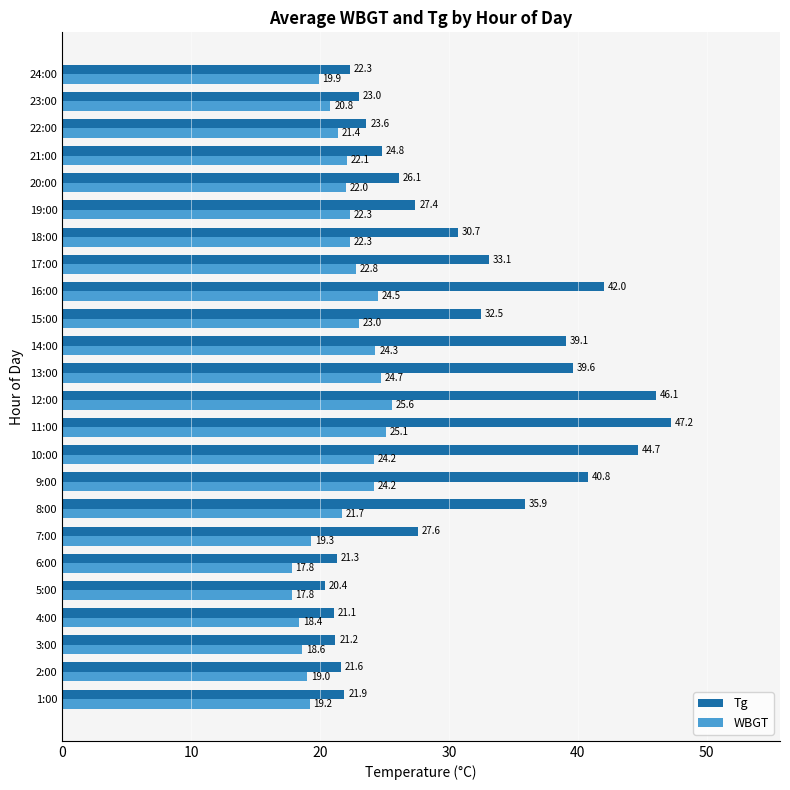

At how many categories does at least one series exceed 43?

3